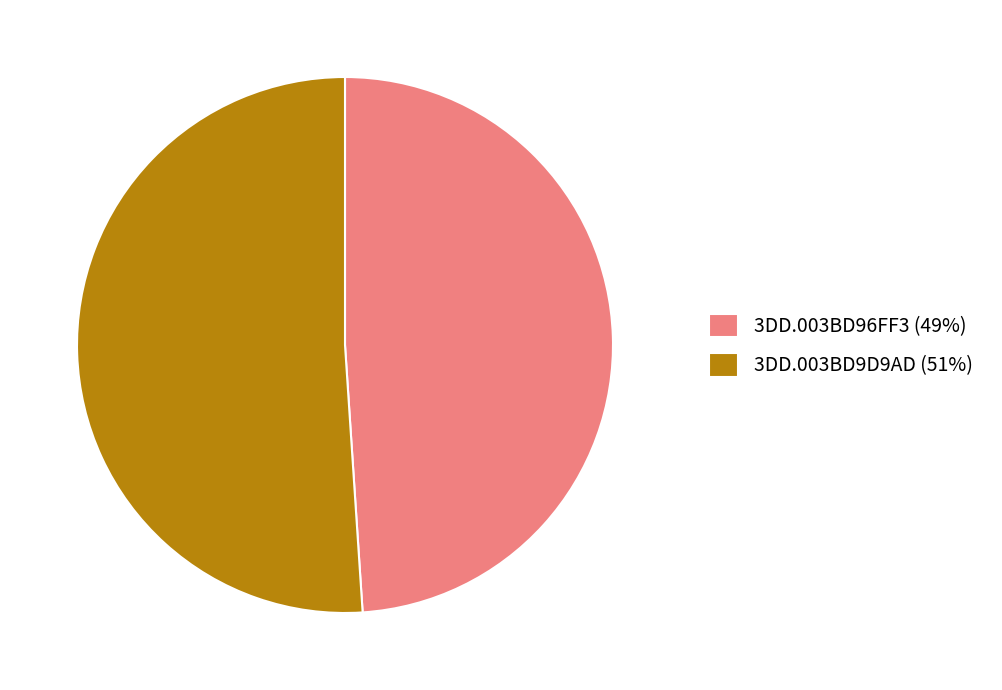

Approximately how many times larger is the value at 3DD.003BD9D9AD (51%) compared to 3DD.003BD96FF3 (49%)?

1.0